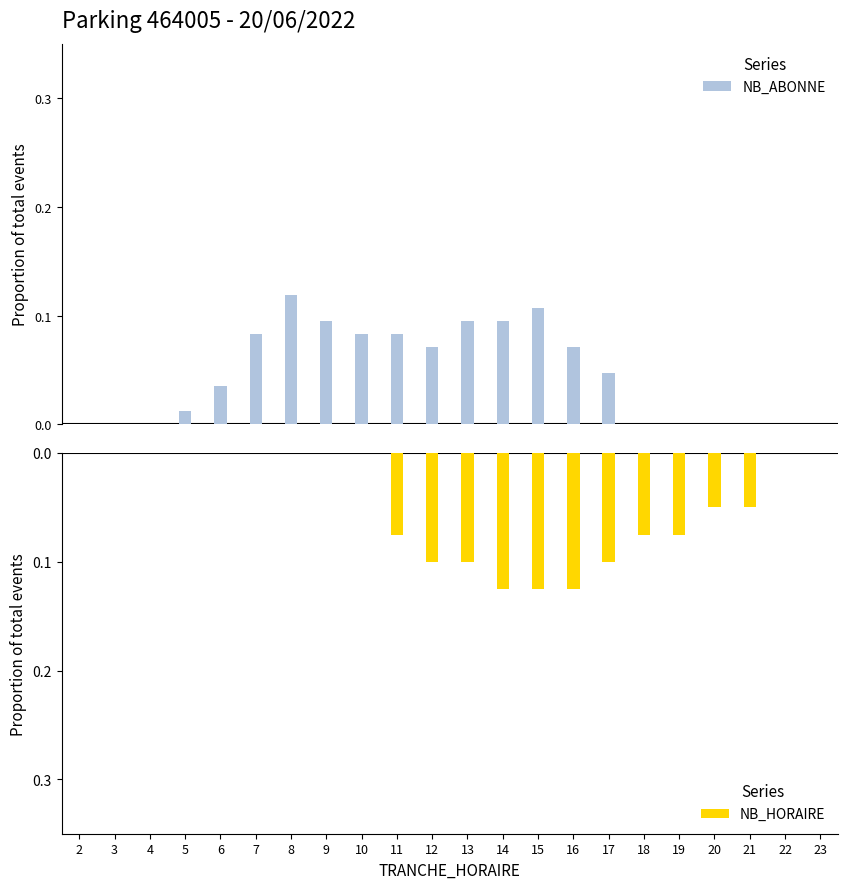

Is it true that NB_HORAIRE equals -0.1 at 2?

False